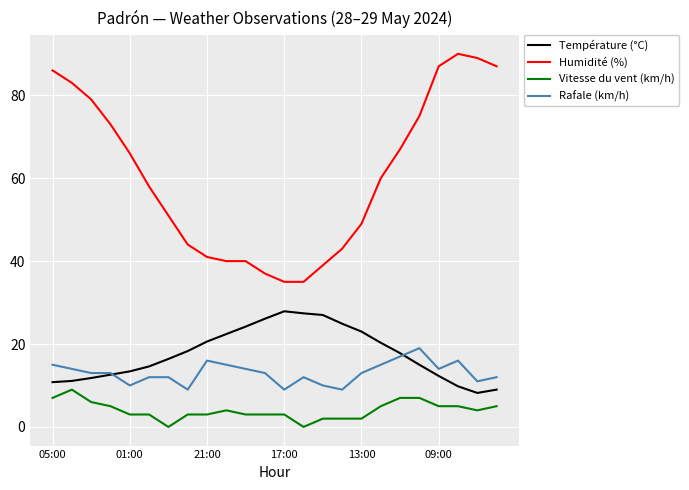

What is the maximum value shown in the chart?

90.0